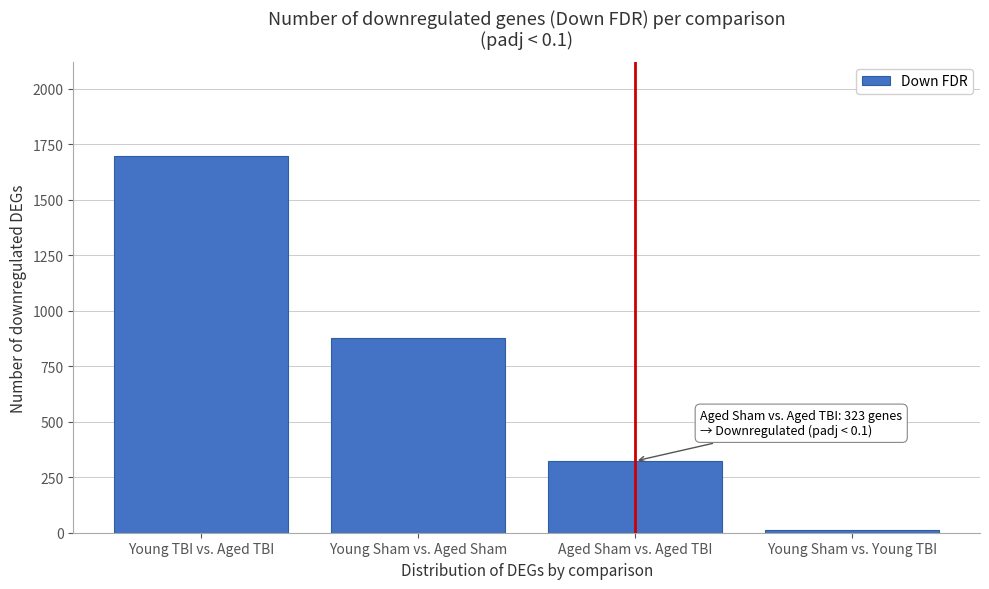

Reading right to left, list all the values displayed in this chart.

Young Sham vs. Young TBI=13	Aged Sham vs. Aged TBI=323	Young Sham vs. Aged Sham=879	Young TBI vs. Aged TBI=1697